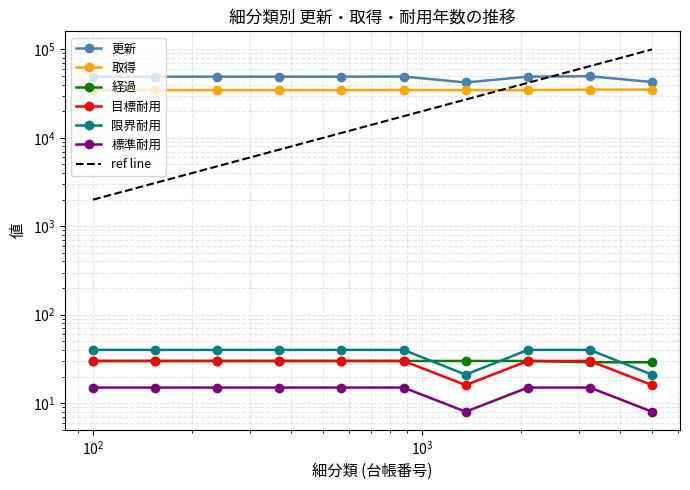

How many interior local valleys does the 限界耐用 series have?

1